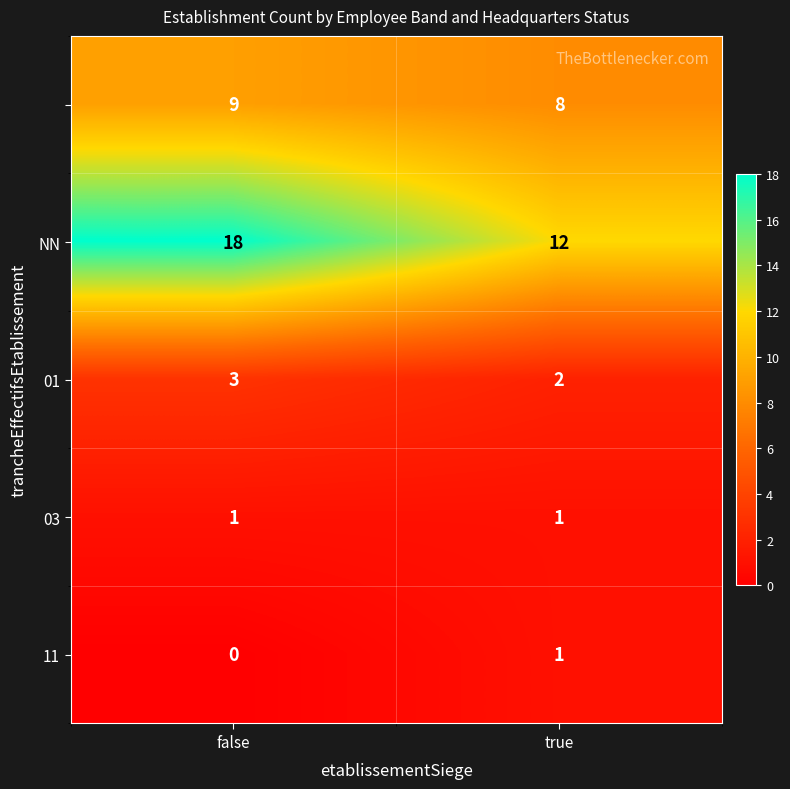

What is the greatest value displayed?

18